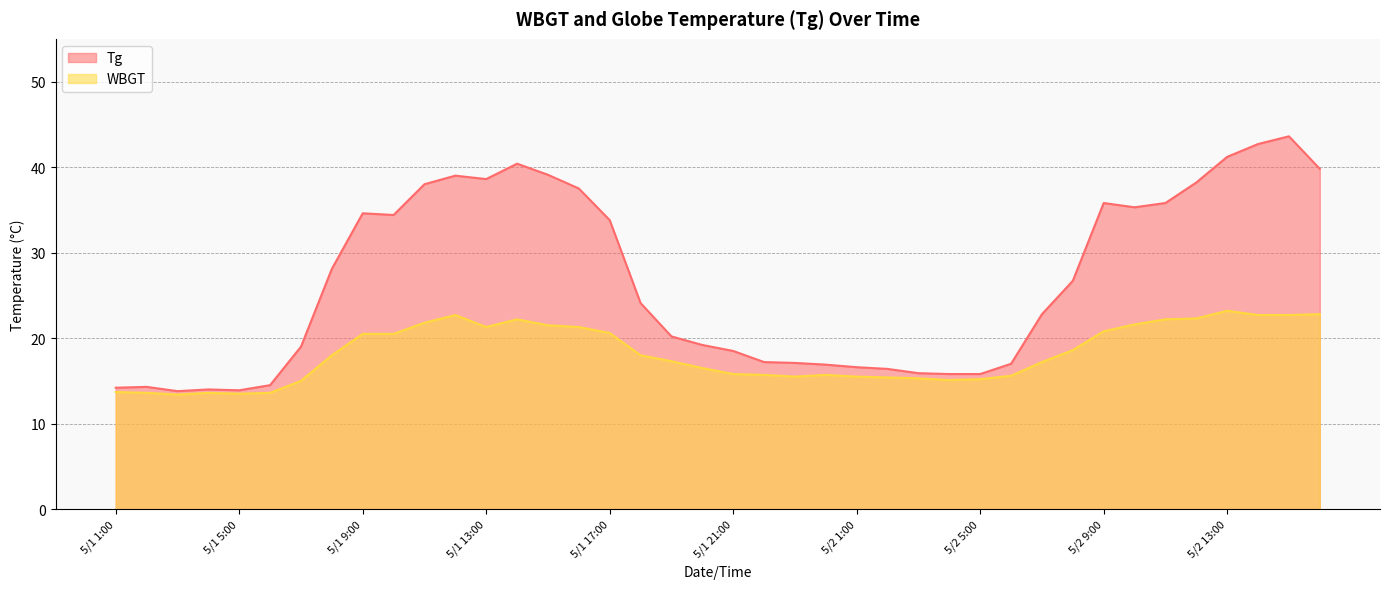

True or false: Tg and WBGT intersect in this chart.

False